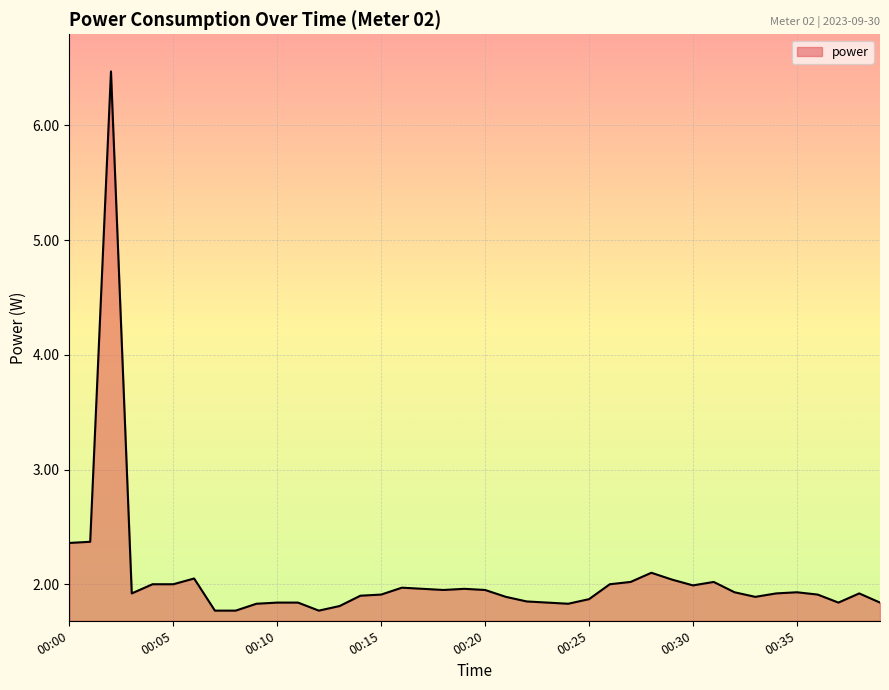

True or false: there are more than 1 points higher than both neighbors.

True